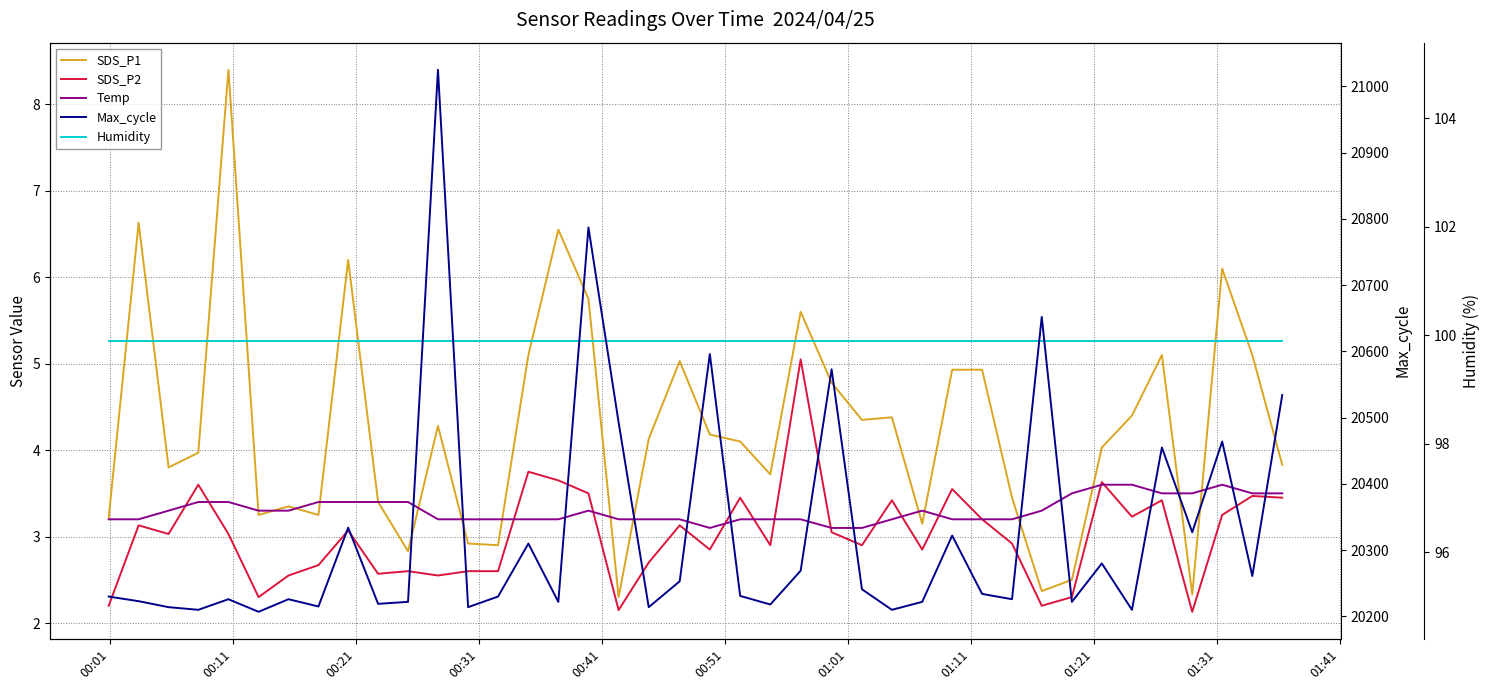

Which series has the largest range (max minus min)?

Max_cycle